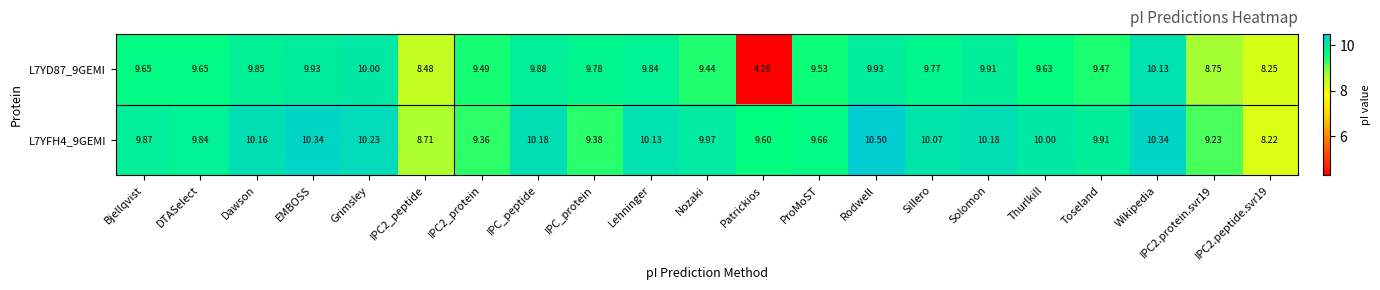

At which category is the sum across all series the highest?

Wikipedia